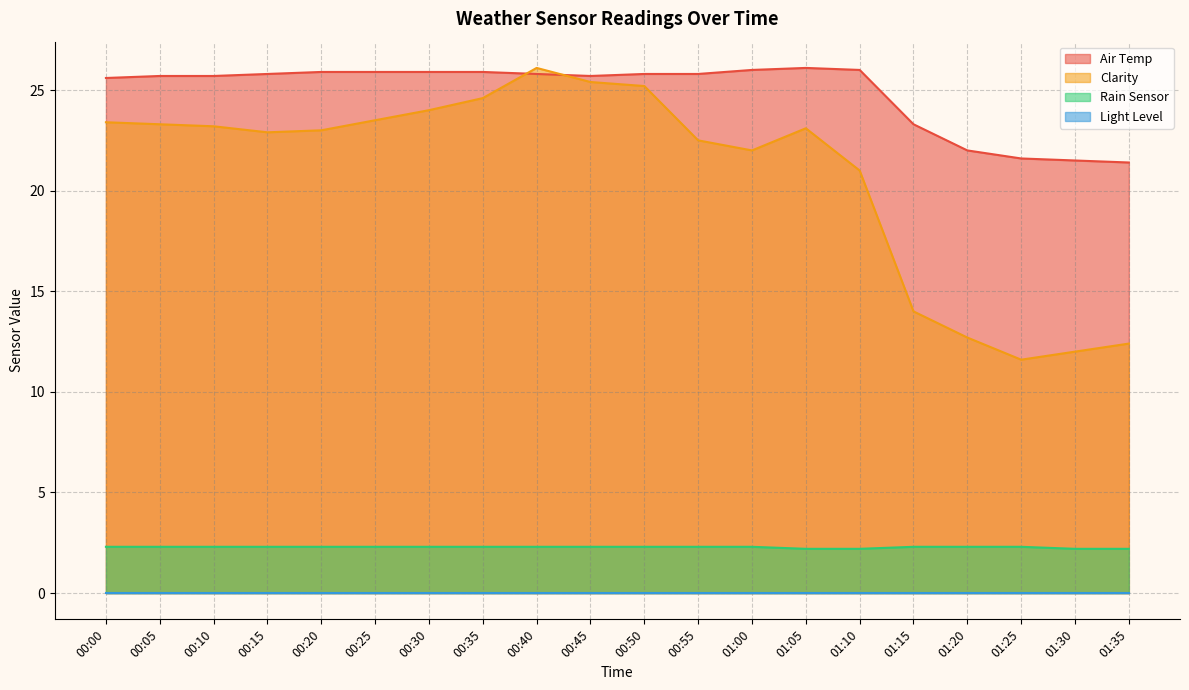

Which series has the widest spread of values?

Clarity